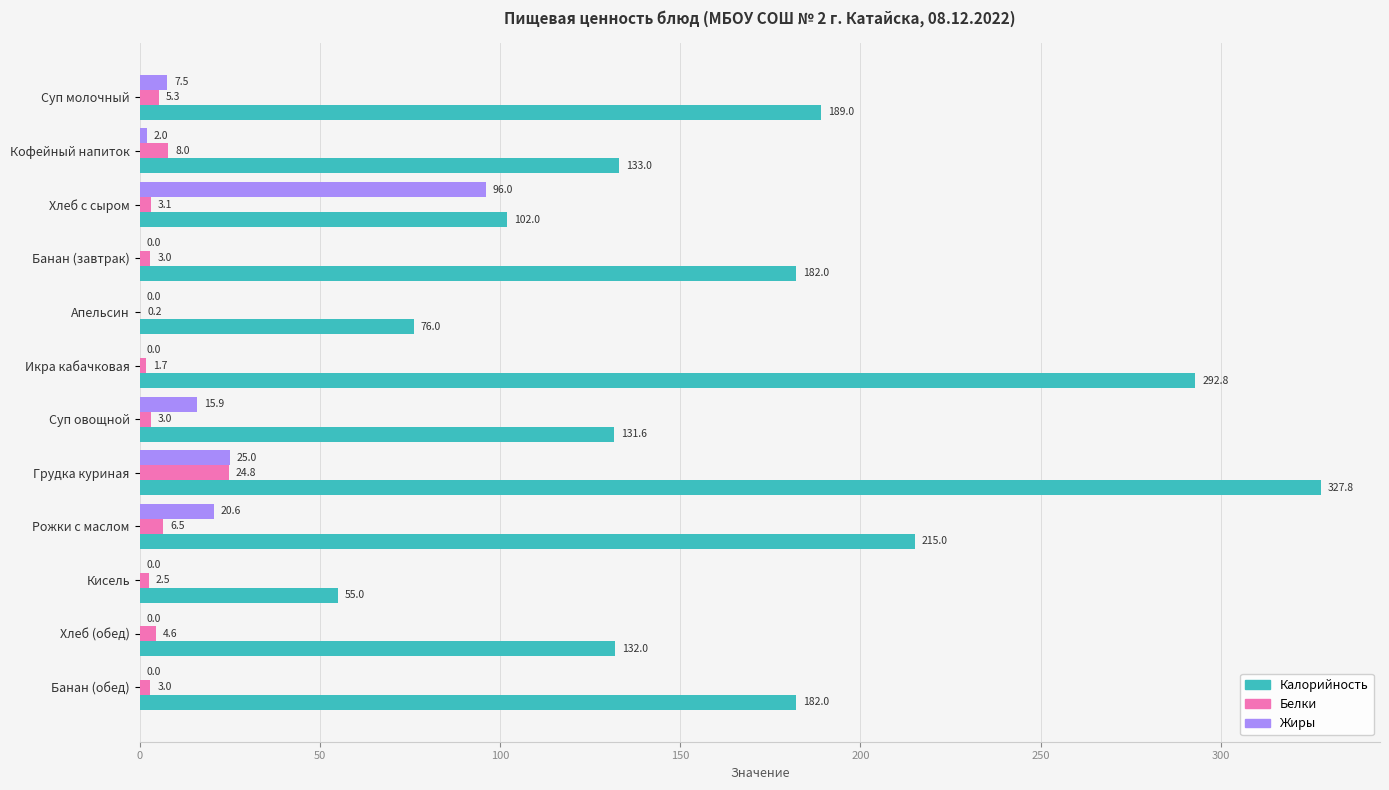

Between Апельсин and Кисель, which series saw the biggest shift?

Калорийность